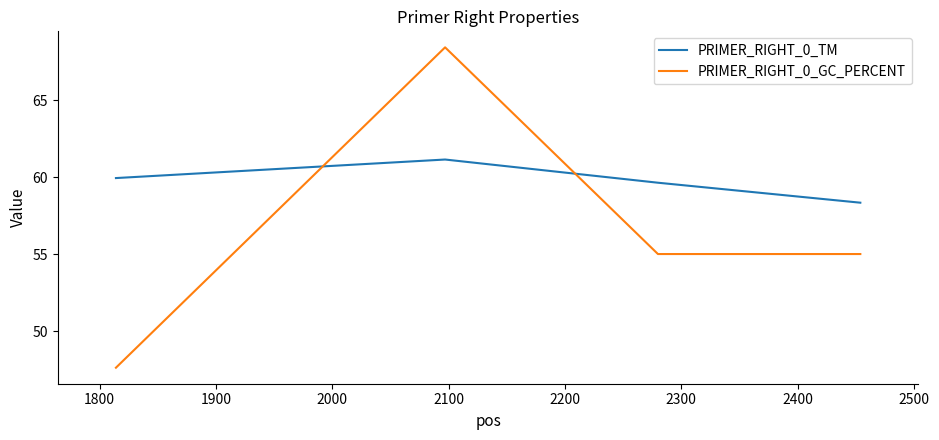

How many series are shown in this chart?

2